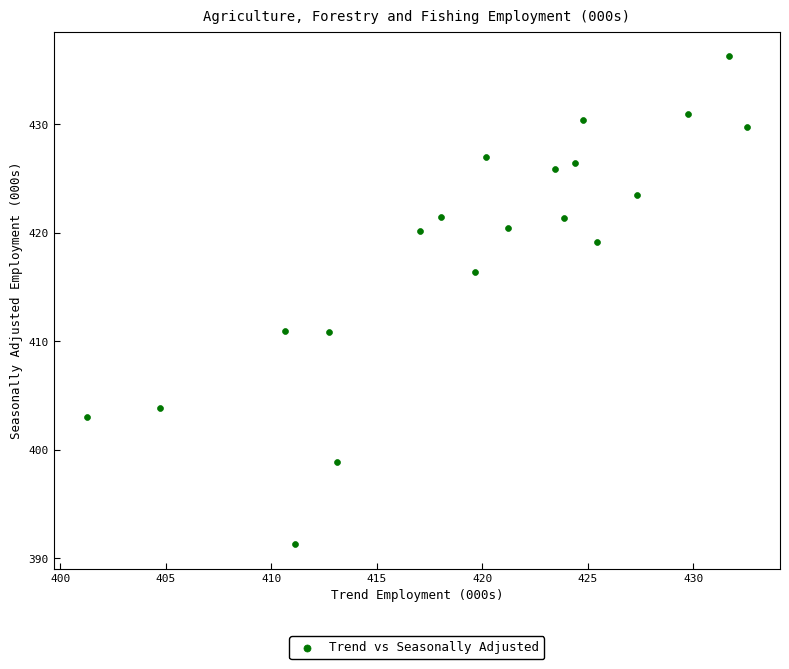

What is the range of Y values (max minus min)?

45.0